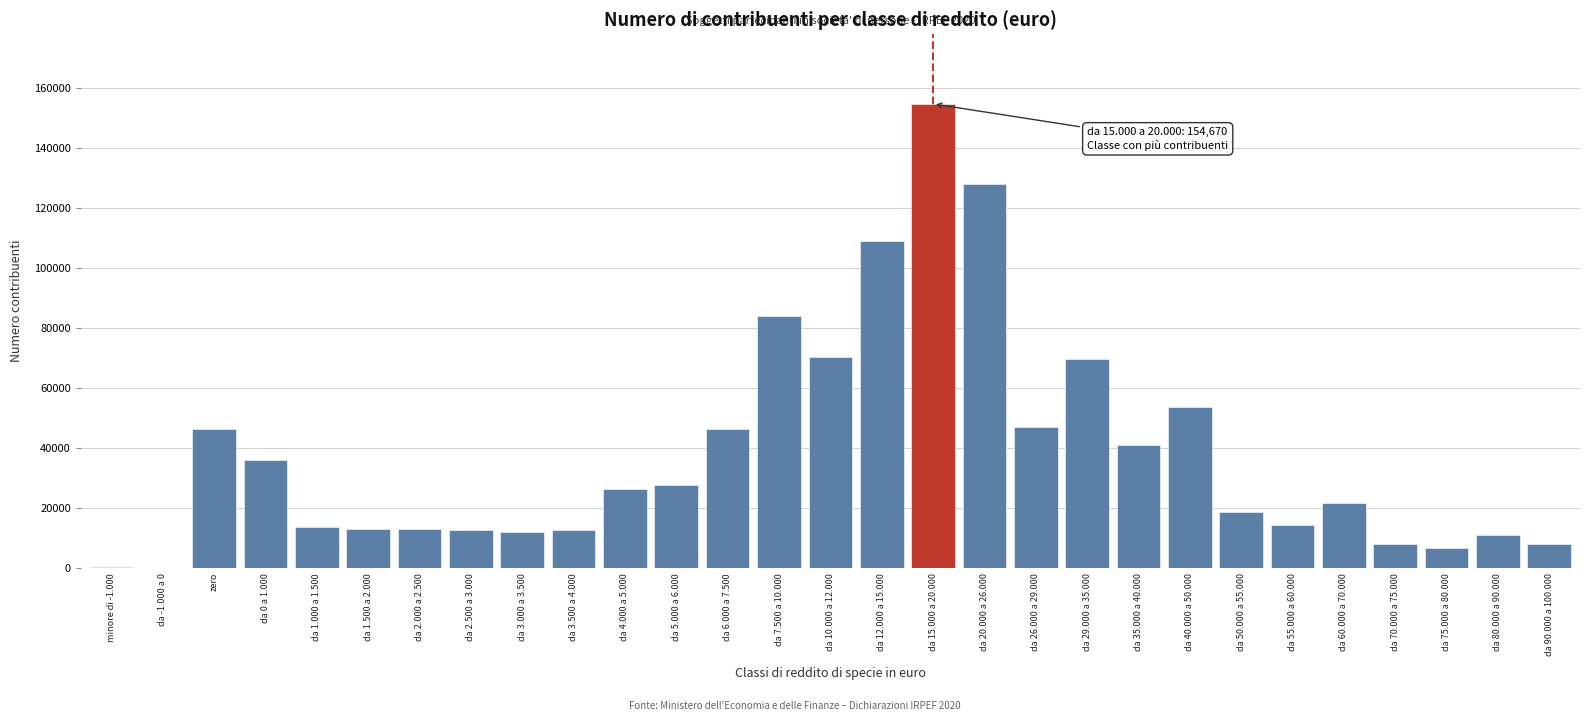

What is the maximum value shown in the chart?

154670